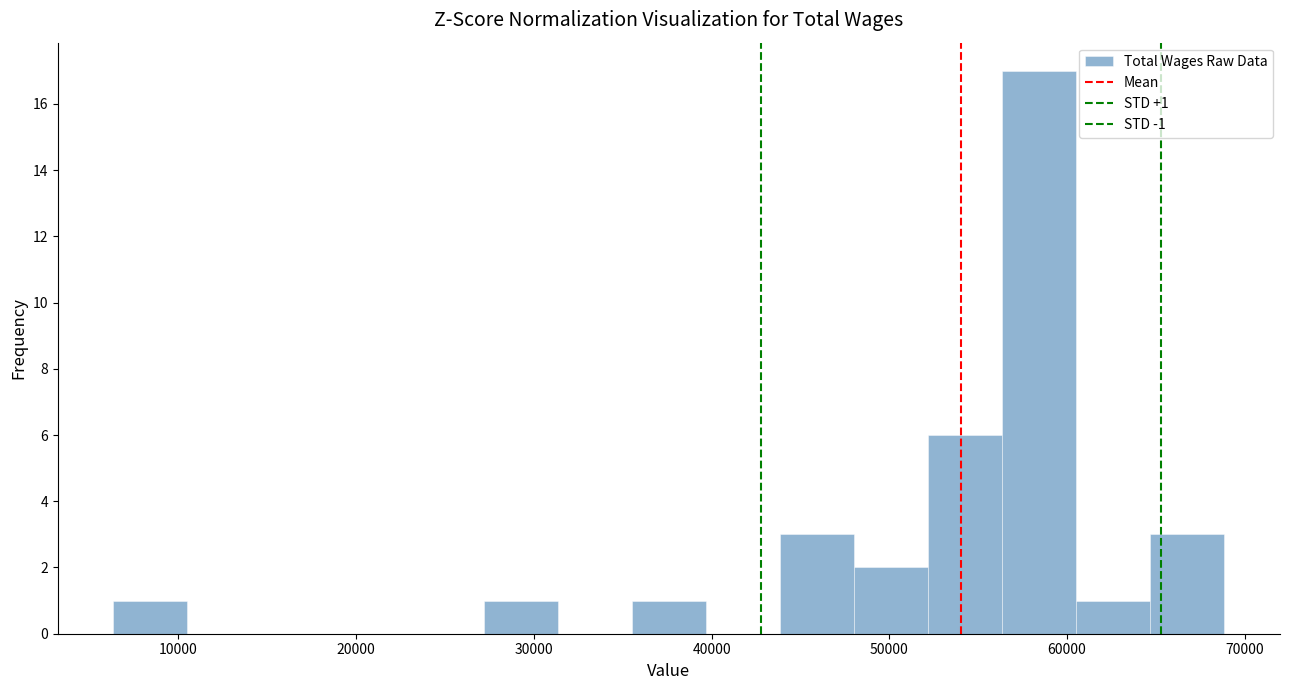

Over which range of the x-axis is the bar tallest?

56000 to 61000